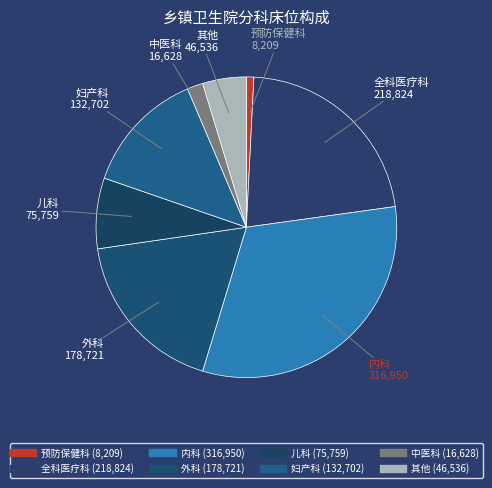

Approximately how many times larger is the value at 全科医疗科 compared to 妇产科?

1.7